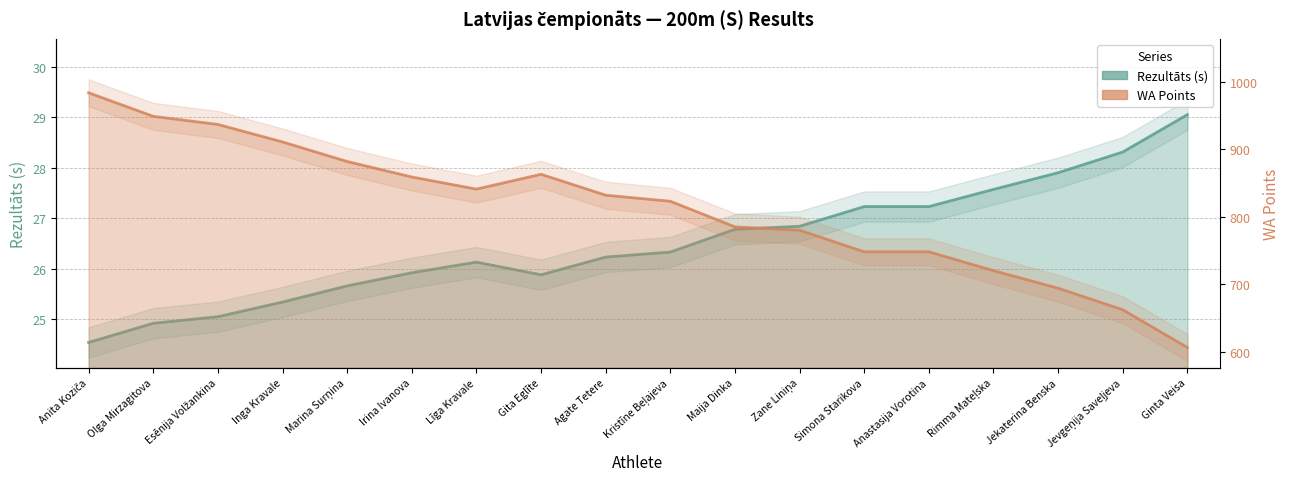

Between Anastasija Vorotina and Jekaterina Benska, which is larger?

Jekaterina Benska